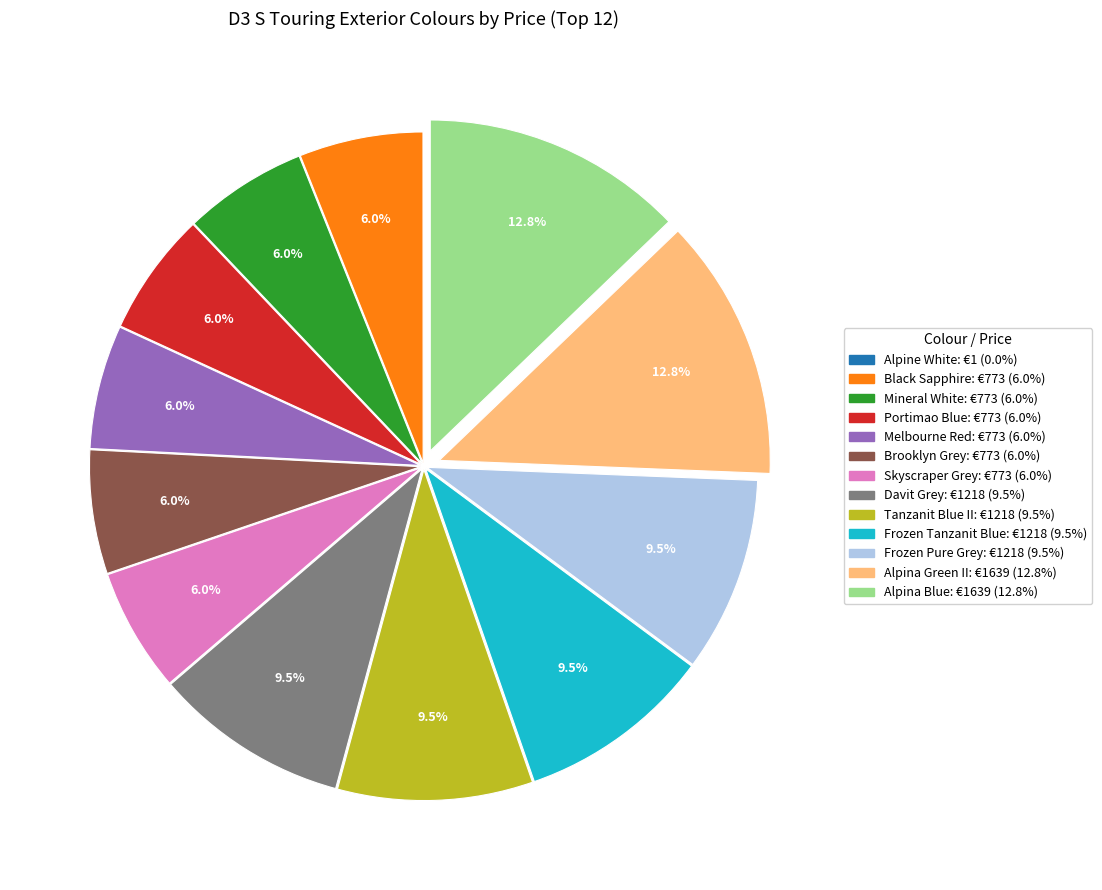

Is there a majority slice in this chart?

No